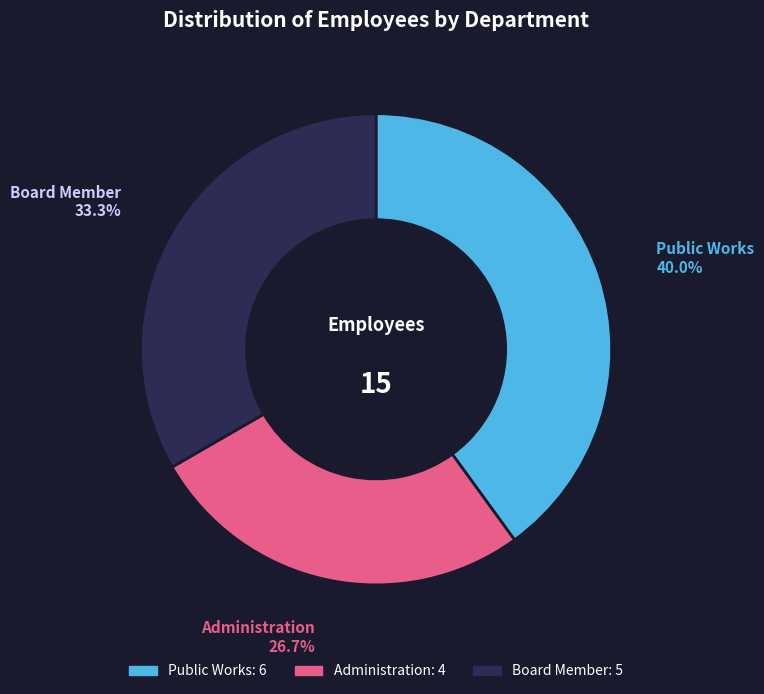

To the nearest percent, what is the combined percentage of Public Works and Board Member?

73%